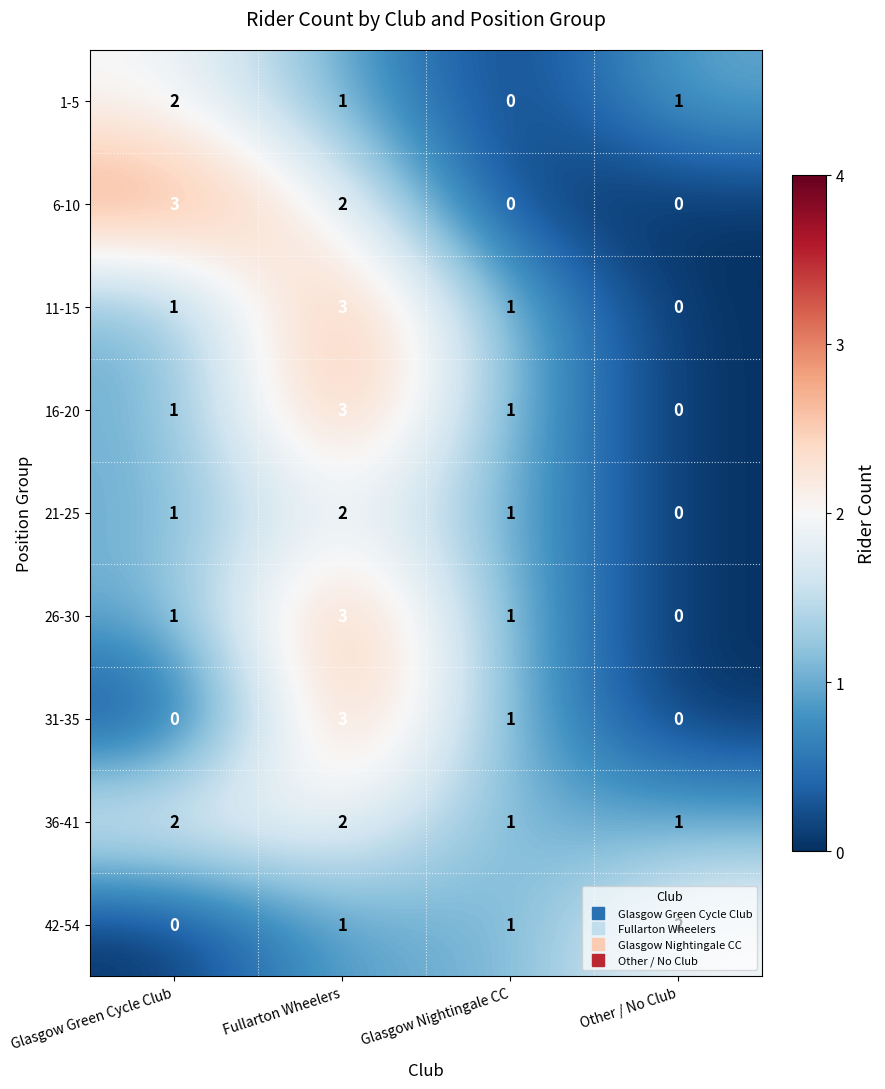

At which label does 42-54 reach its minimum?

Glasgow Green Cycle Club